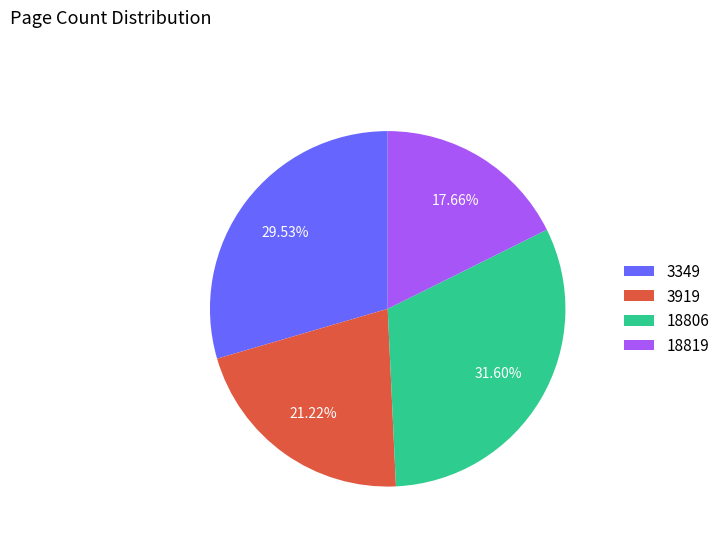

Combined, what portion of the pie is 3919 and 18819?

38.9%